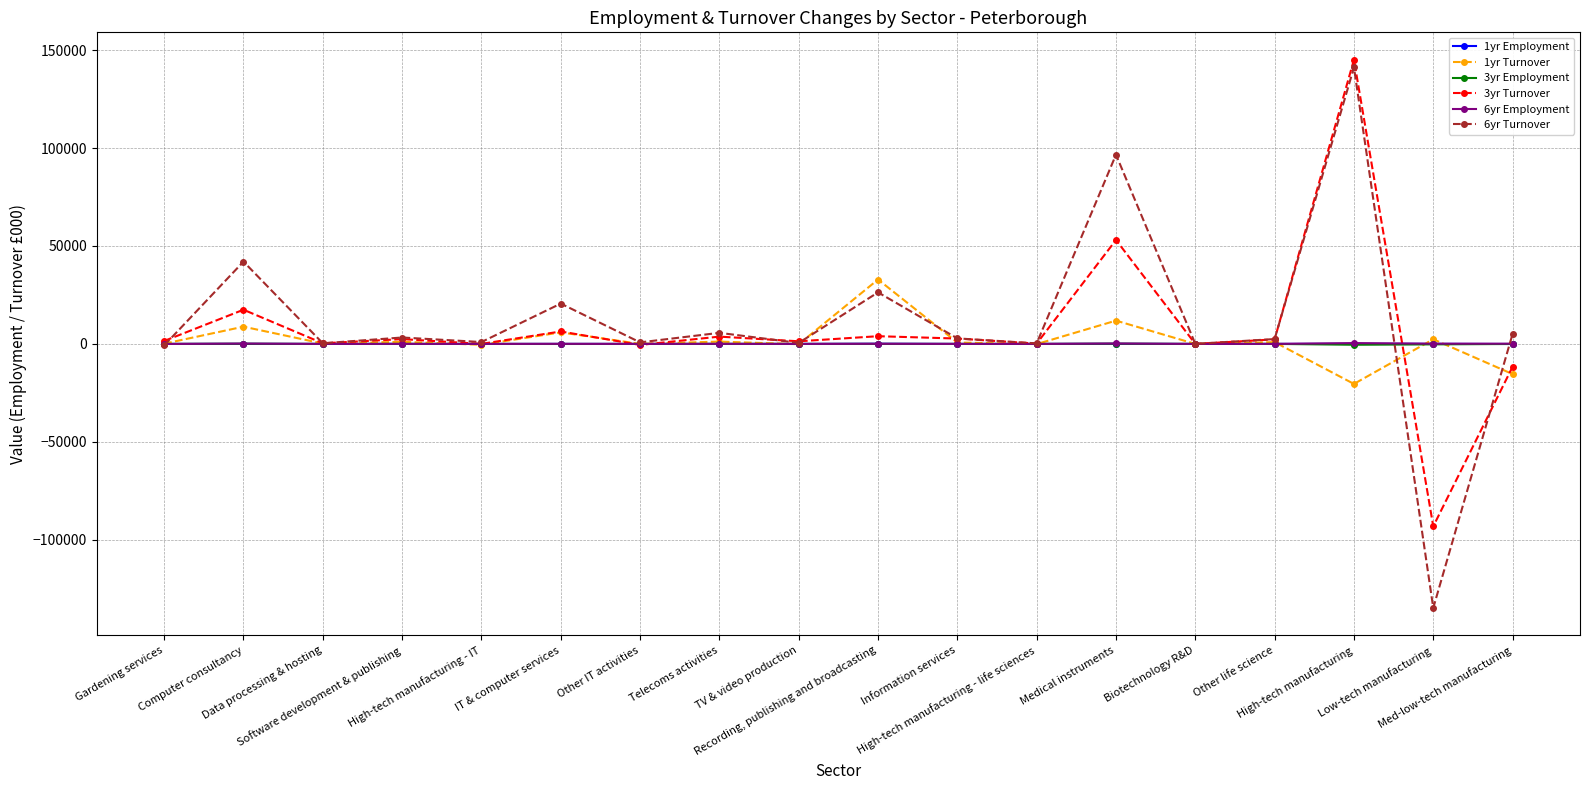

Which series has the largest range (max minus min)?

6yr Turnover